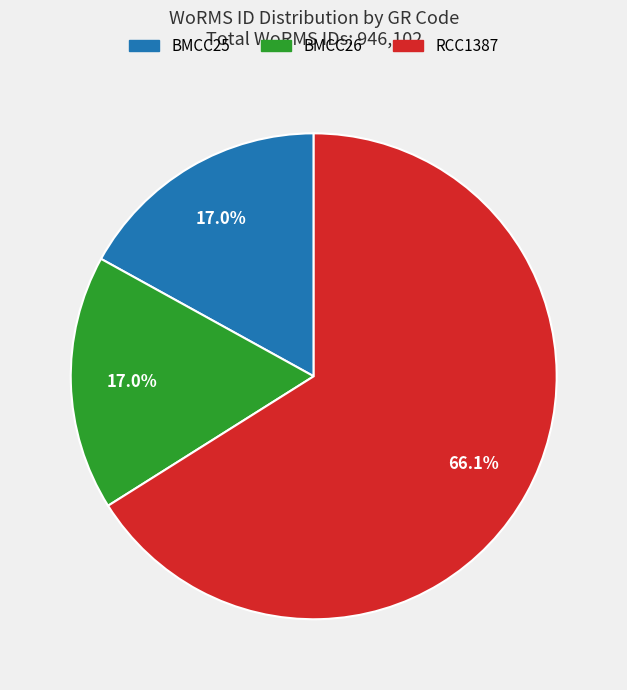

How many segments does this pie chart have?

3